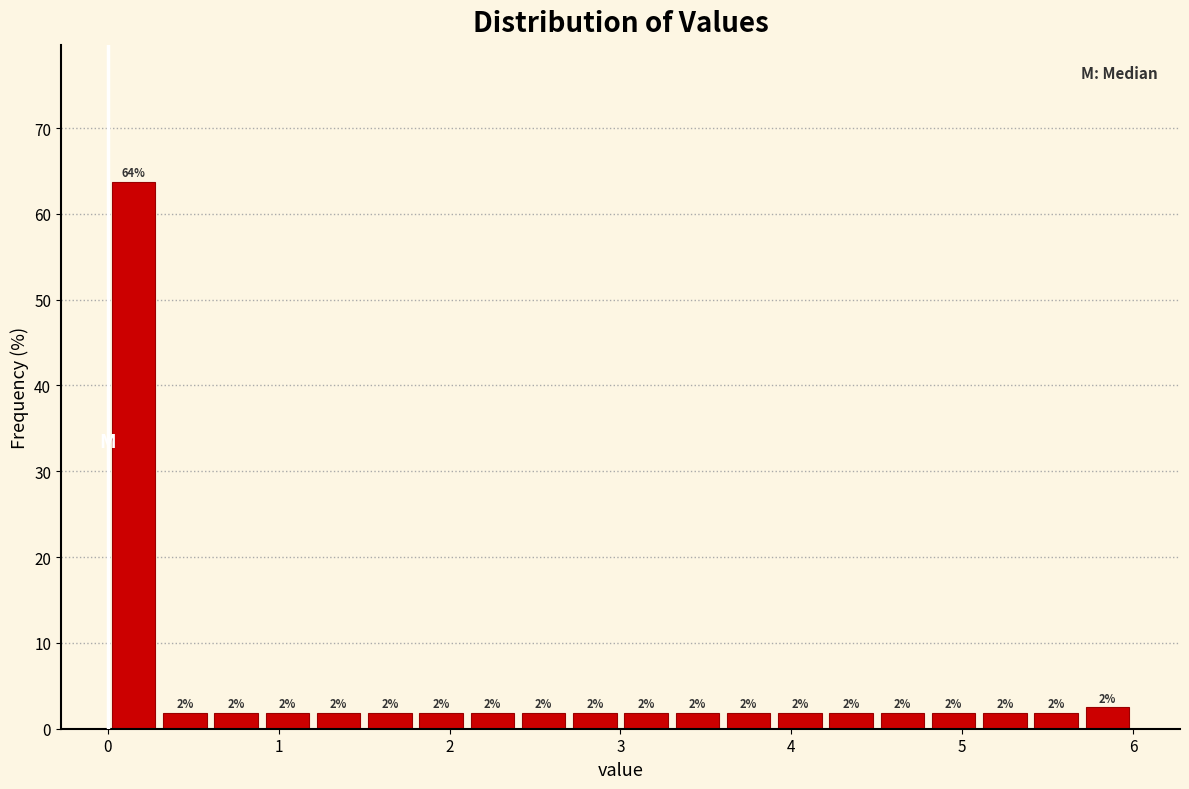

Around what value on the x-axis is the tallest bar? Give the approximate position of its centre, as read against the axis.

0.2